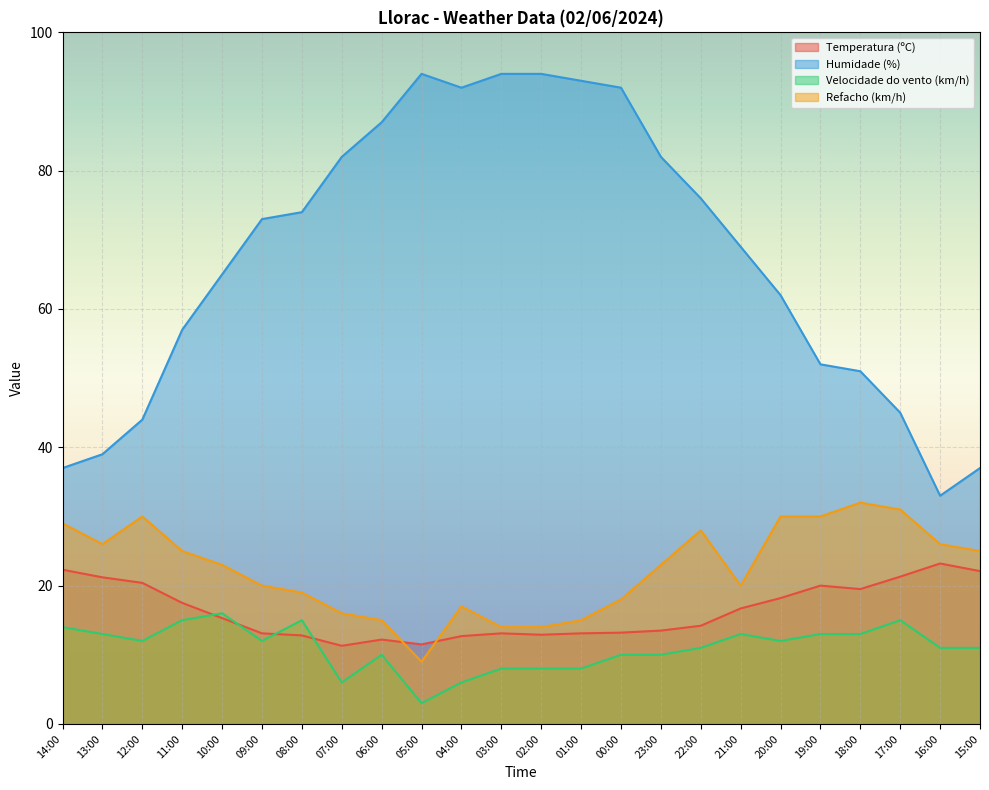

In Temperatura (ºC), how many points are lower than both neighbors (excluding endpoints)?

4